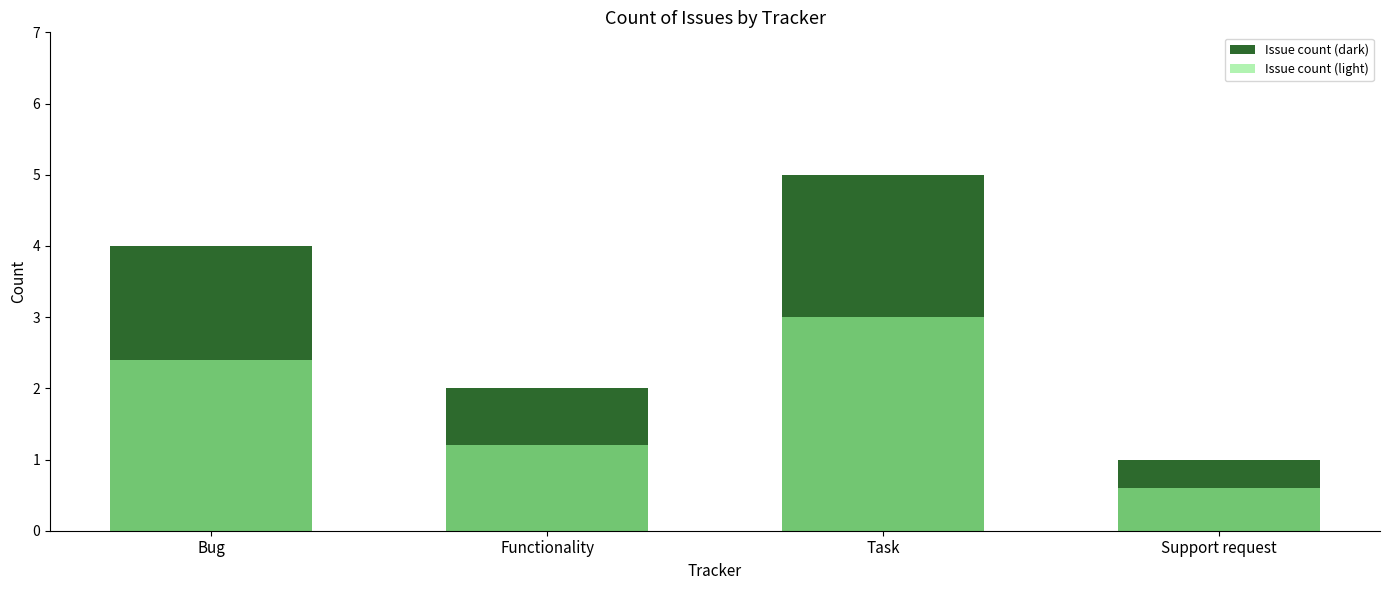

What is the sum of the Issue count (light) values at Task and Support request?

3.6